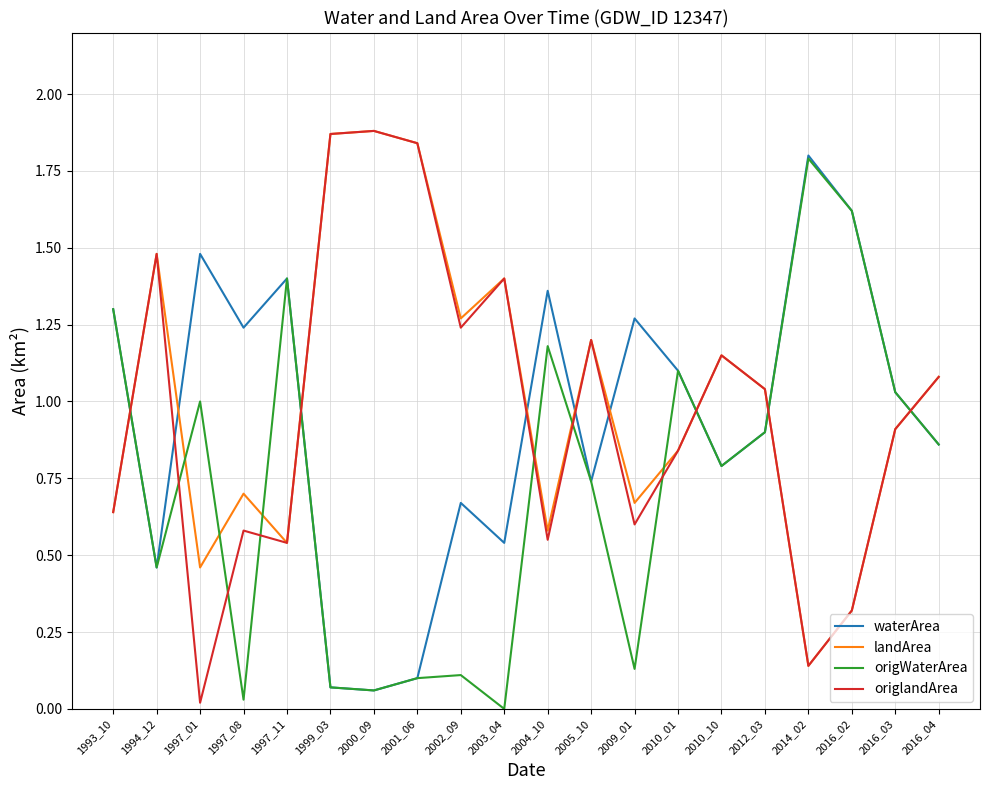

In origWaterArea, how many points are lower than both neighbors (excluding endpoints)?

6